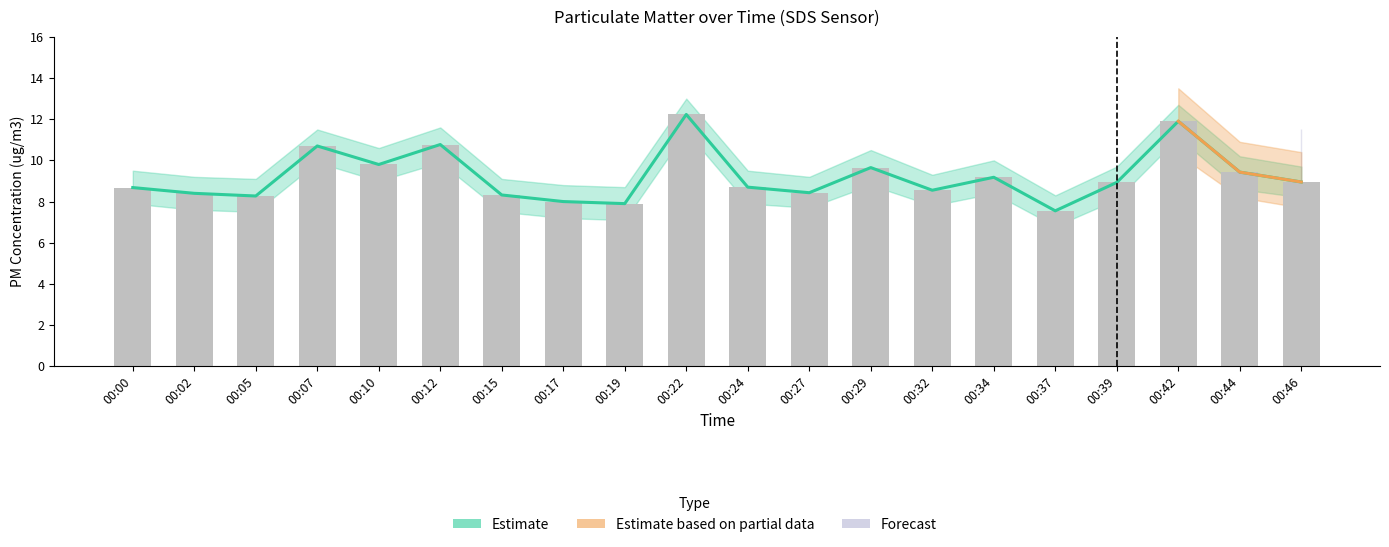

The chart shows a value of 12.1 at 00:37. True or false?

False